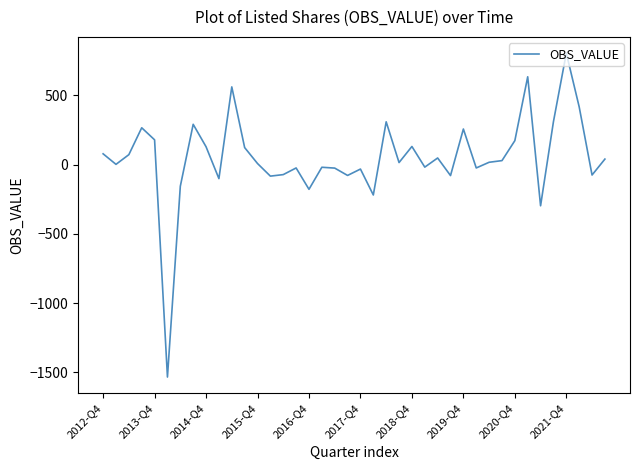

What is the difference between the second highest and second lowest values?

931